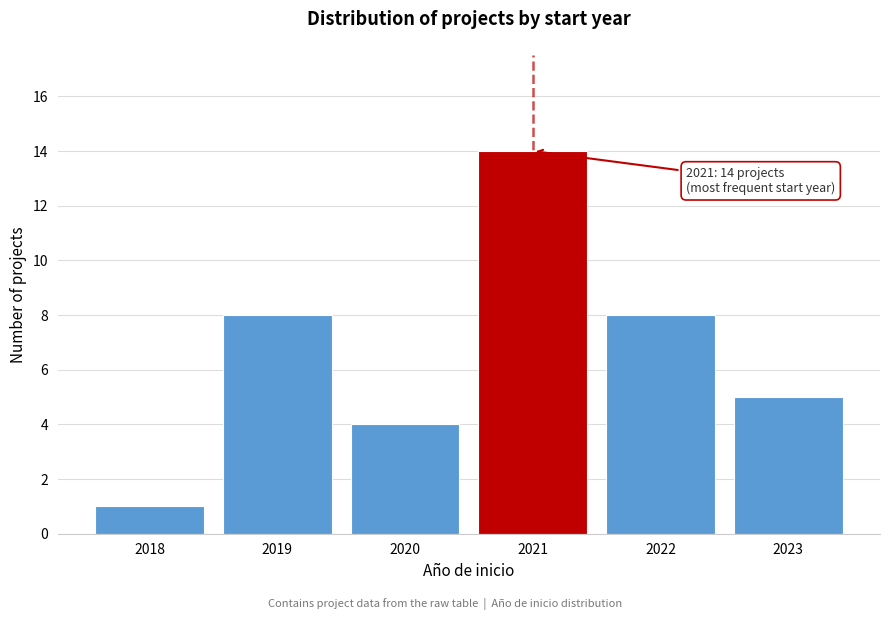

Reading left to right, list all the values displayed in this chart.

2018=1	2019=8	2020=4	2021=14	2022=8	2023=5